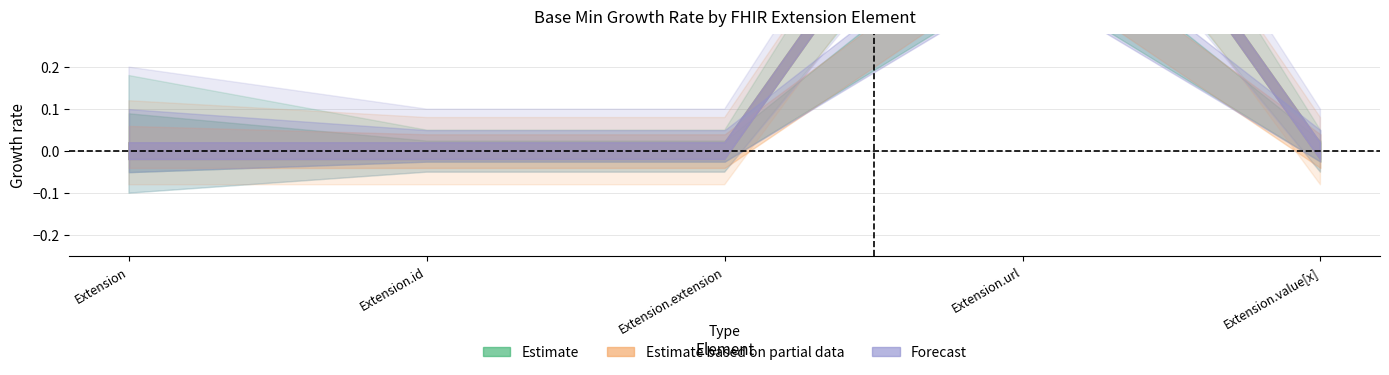

List the labels in order of Base Min - Estimate value, largest first.

Extension.url, Extension, Extension.id, Extension.extension, Extension.value[x]